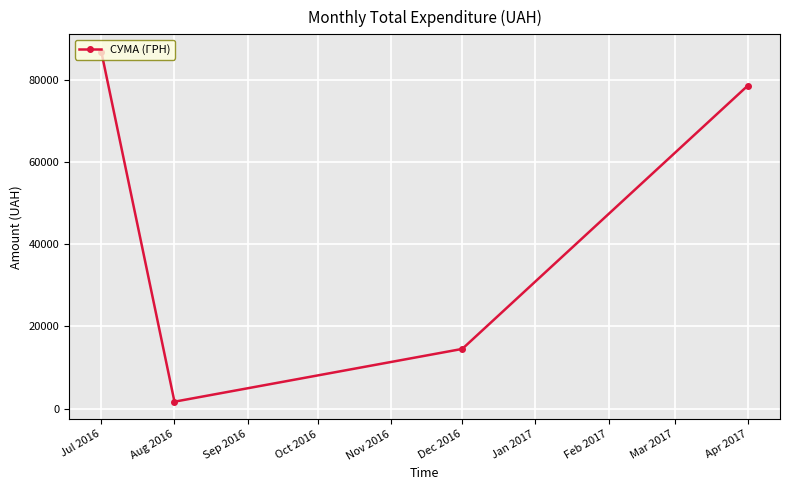

Does the chart have visible grid lines?

Yes